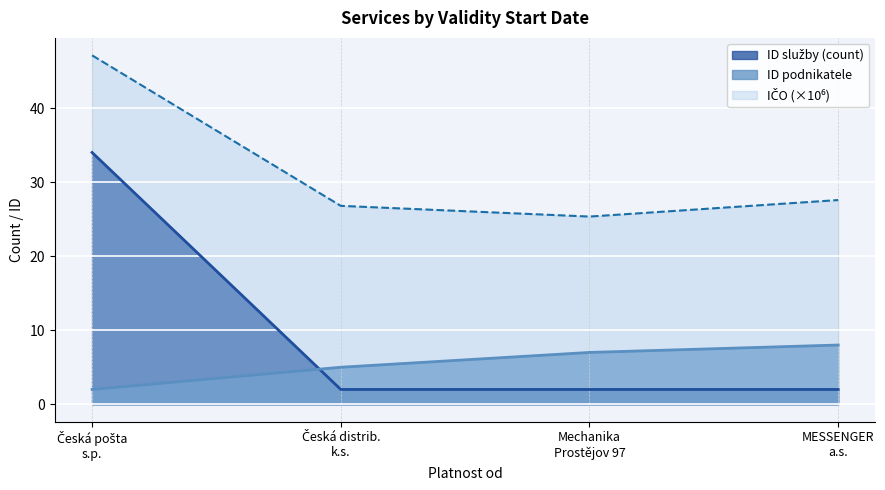

The ID podnikatele series shows 2 at 2013-02-07. True or false?

True